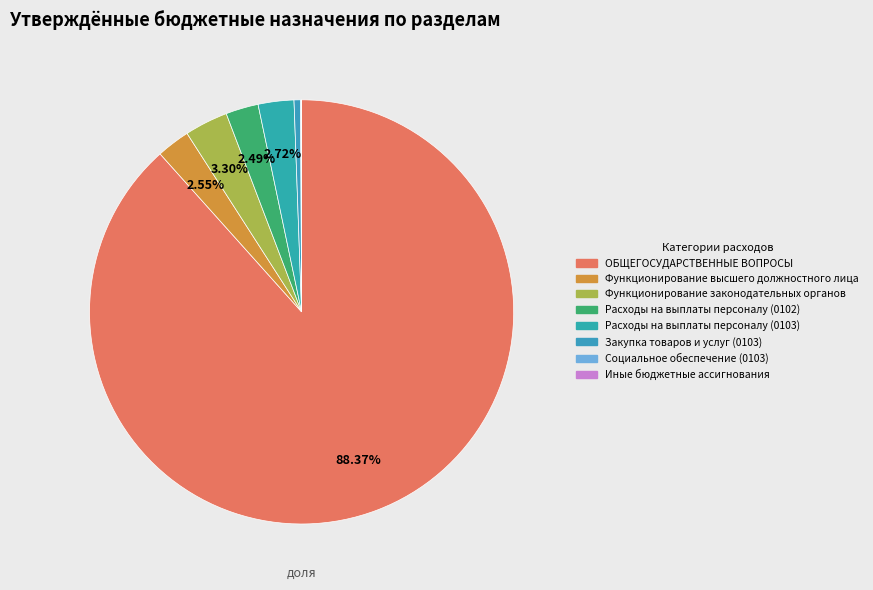

To the nearest percent, what is the average slice percentage?

12%